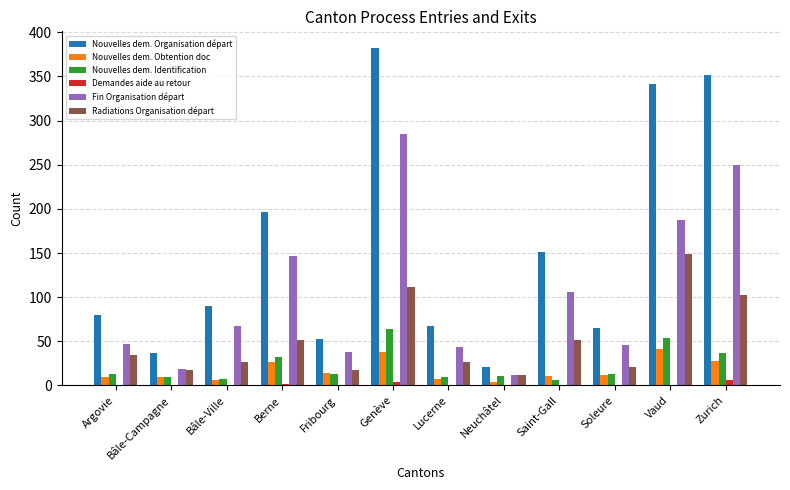

What is the spread (max minus min) of values at Genève?

378